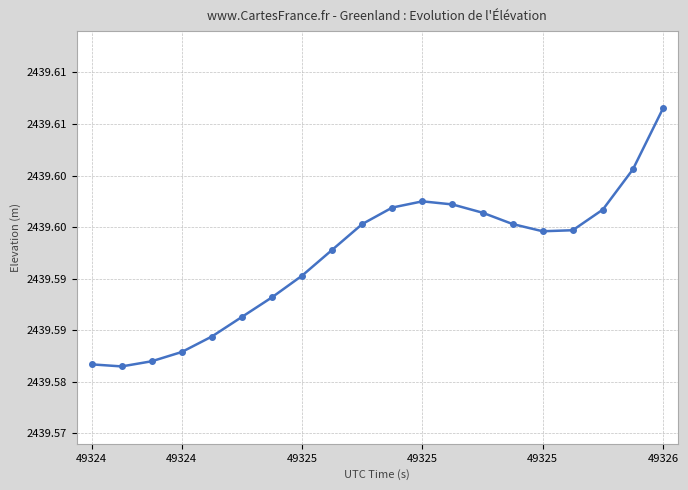

Is this an area chart (filled region under the line)?

No